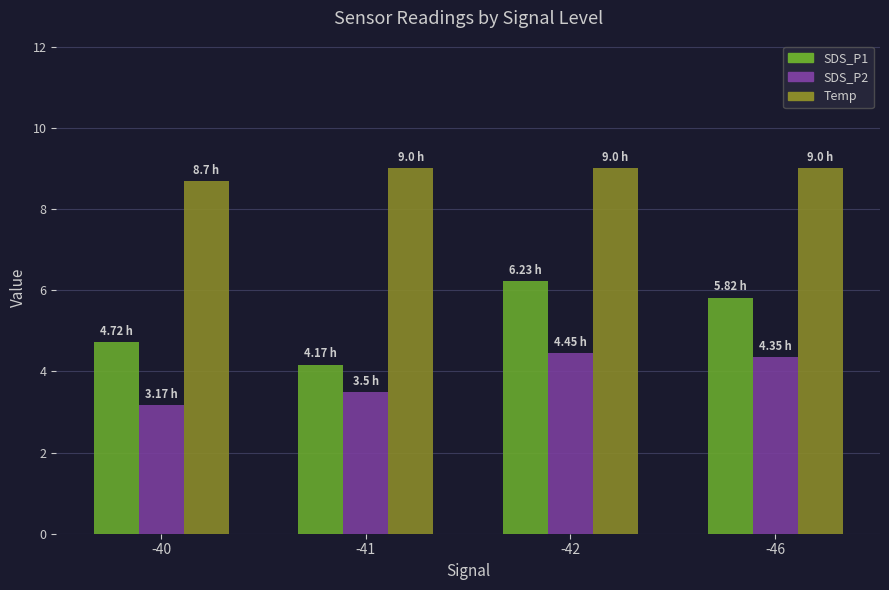

List the series in order of their overall mean, highest first.

Temp, SDS_P1, SDS_P2